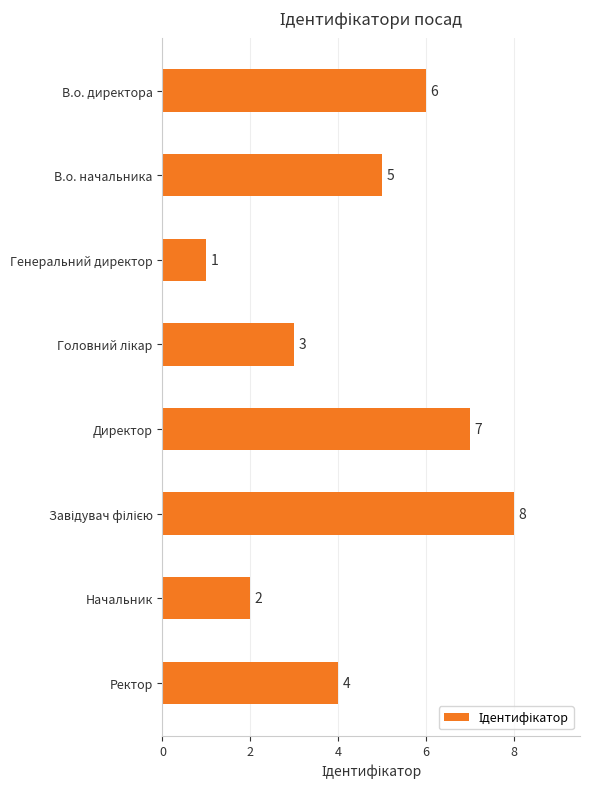

True or false: the data shows 7 at Ректор.

False